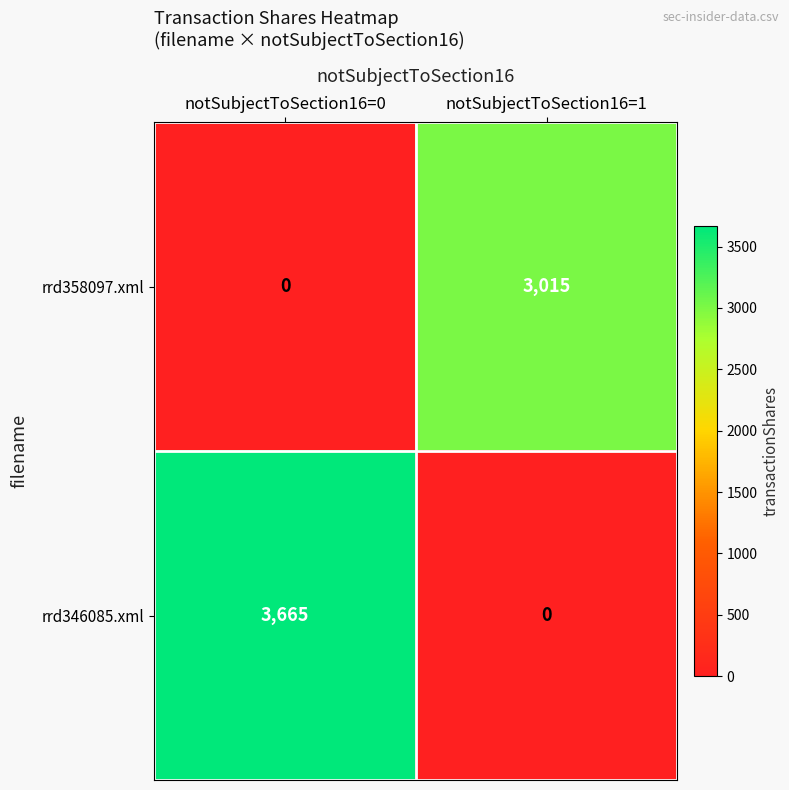

Is it true that rrd358097.xml equals 683 at notSubjectToSection16=1?

False